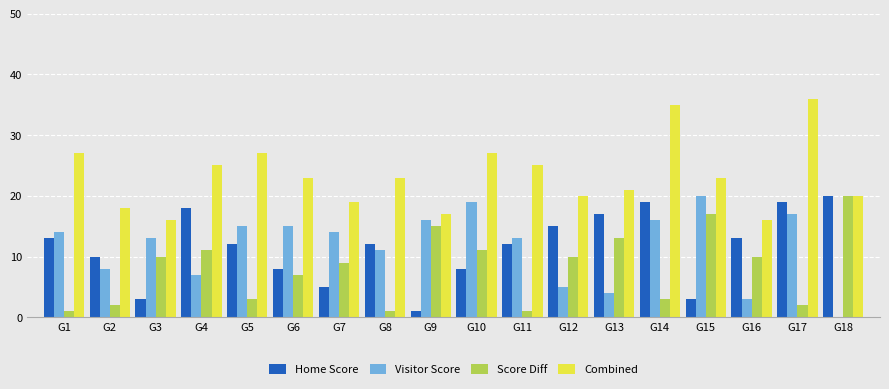

What is the sum of all Home Score values?

208